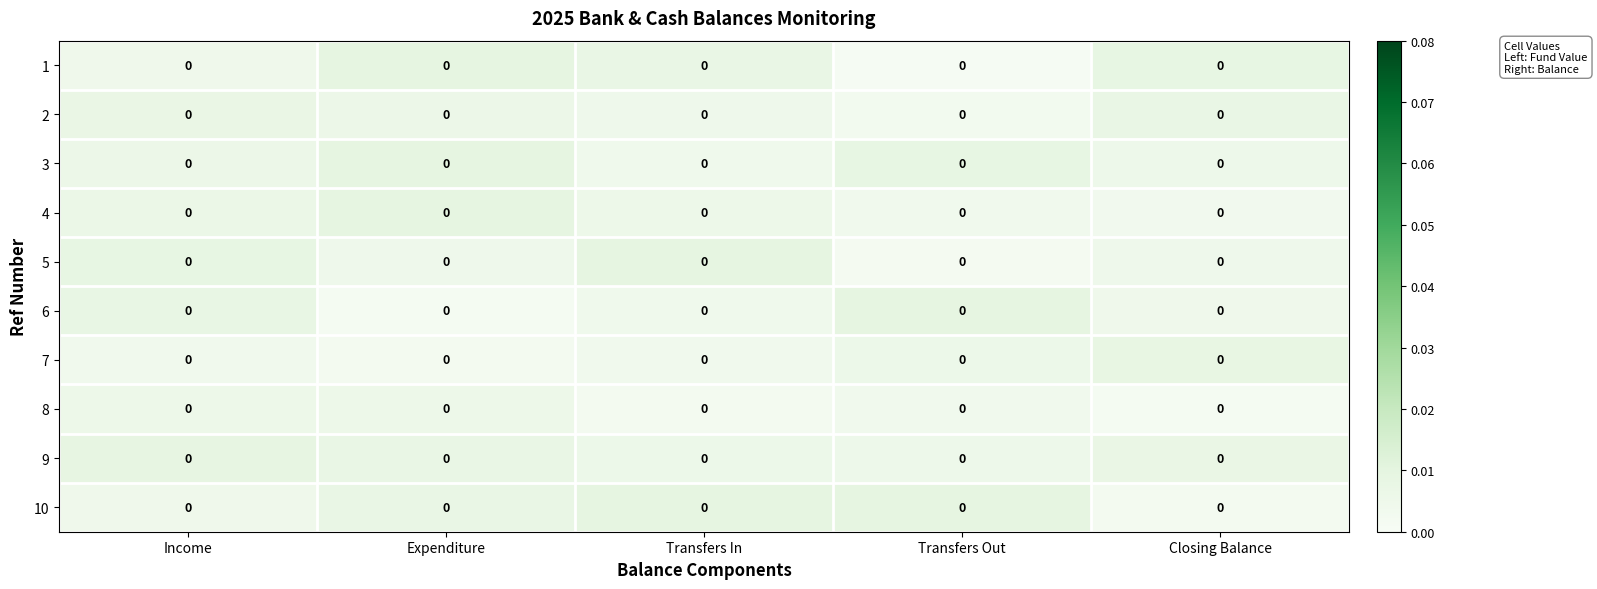

Which has a higher value, Expenditure or Transfers In?

Expenditure